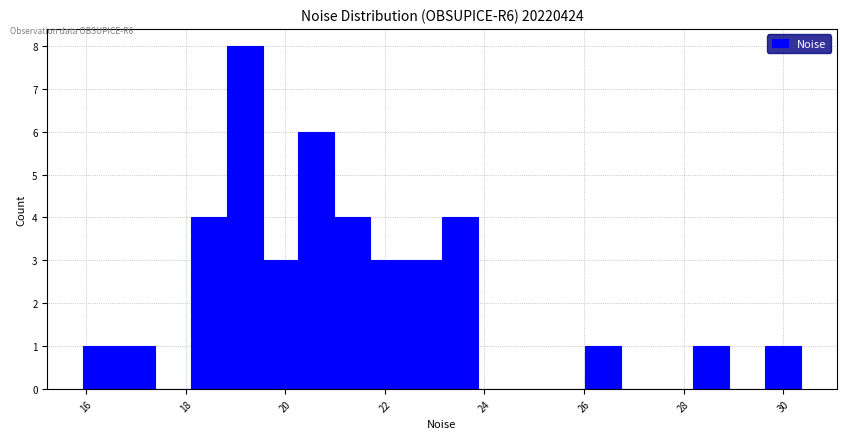

Read against the x-axis, roughly where is the centre of the tallest bar?

19.2